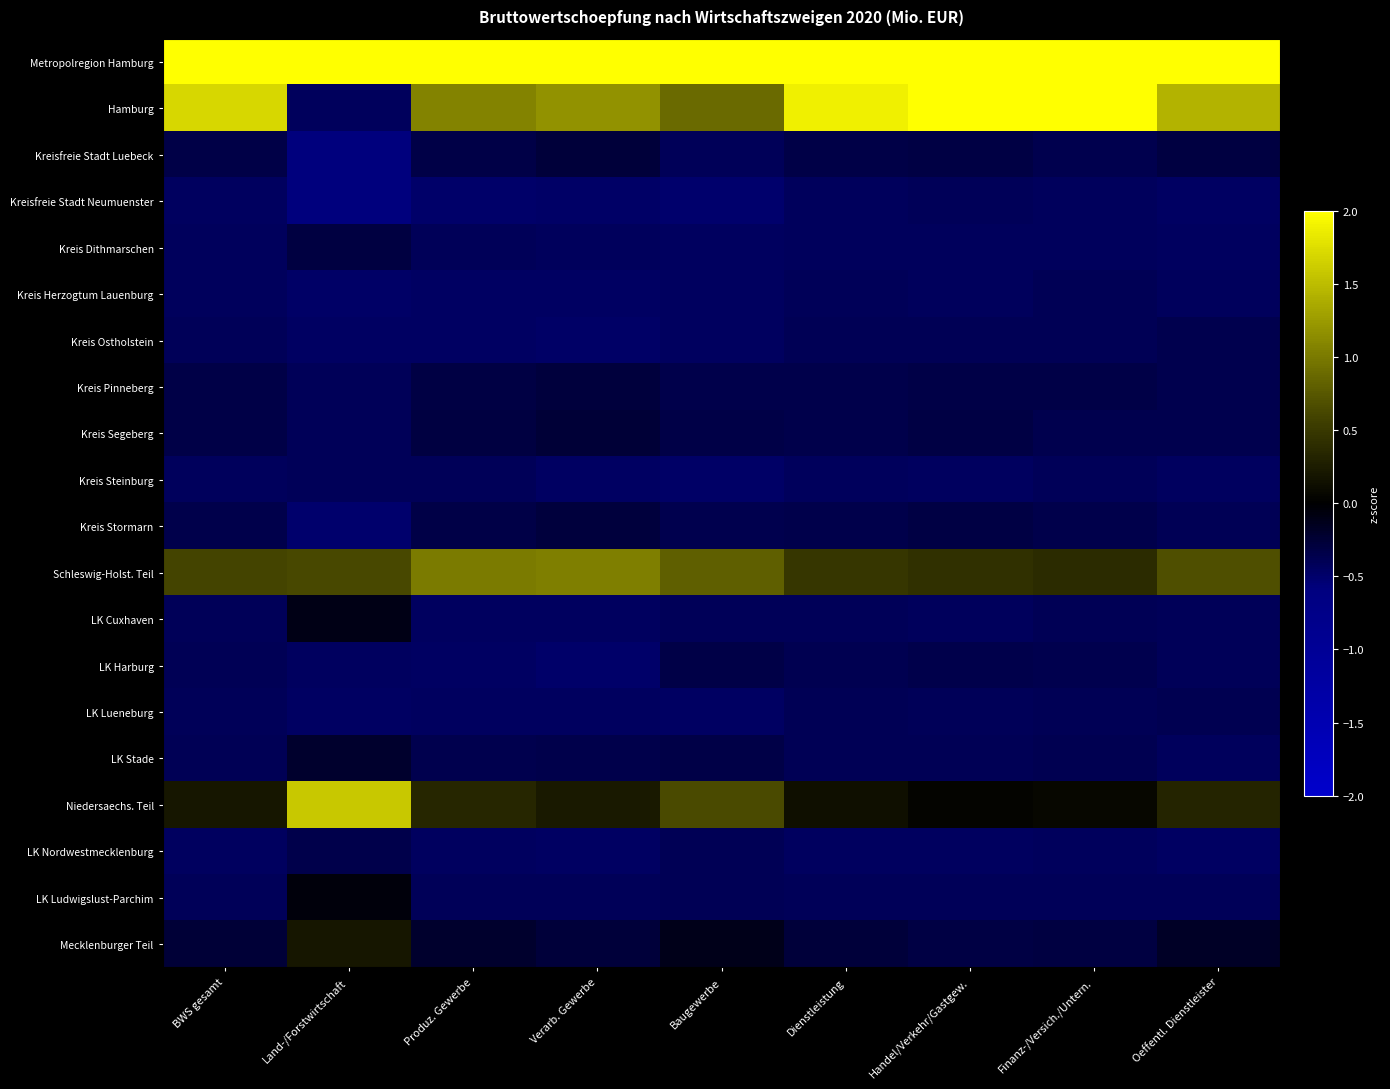

At which category does the chart reach its minimum across all series?

Land-/Forstwirtschaft